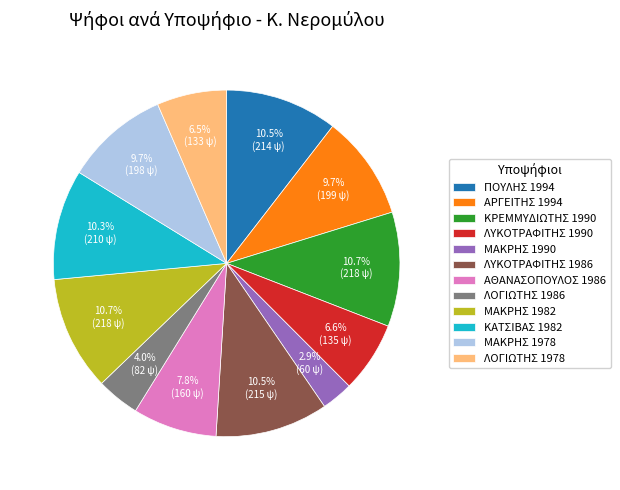

Does ΑΡΓΕΙΤΗΣ 1994 account for over 50% of the chart?

No